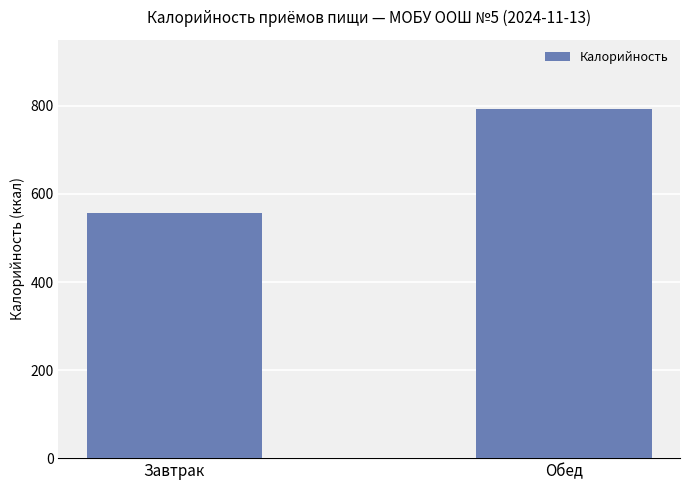

Reading right to left, list all the values displayed in this chart.

792.7	557.4